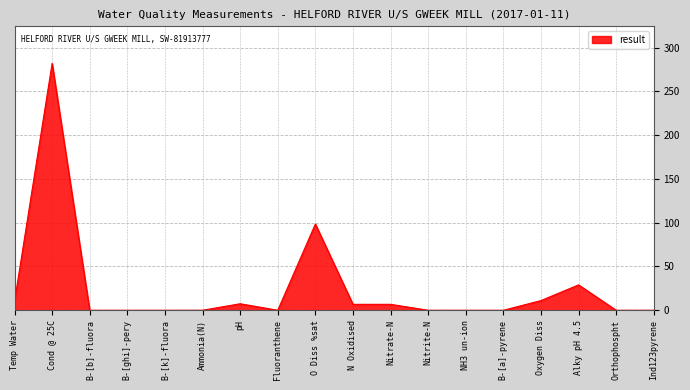

The chart shows a value of 0.0 at Ind123pyrene. True or false?

True